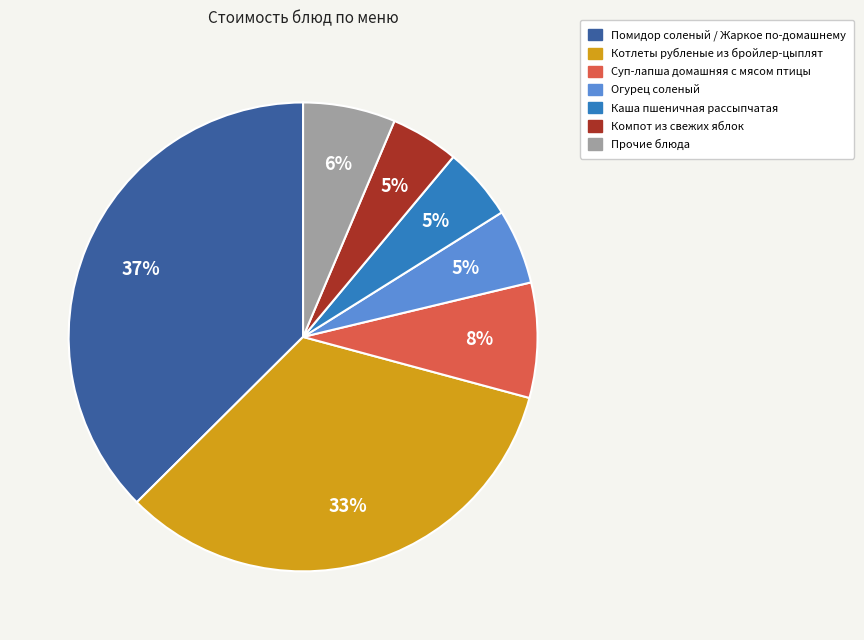

Is there any slice that represents more than half of the pie?

No